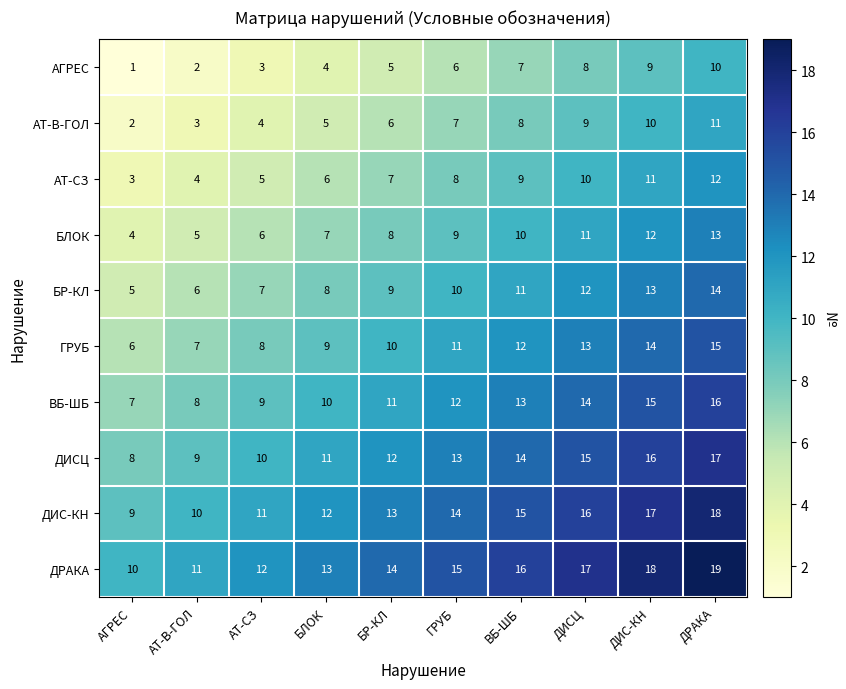

At which label is АТ-СЗ closest to 7?

БР-КЛ